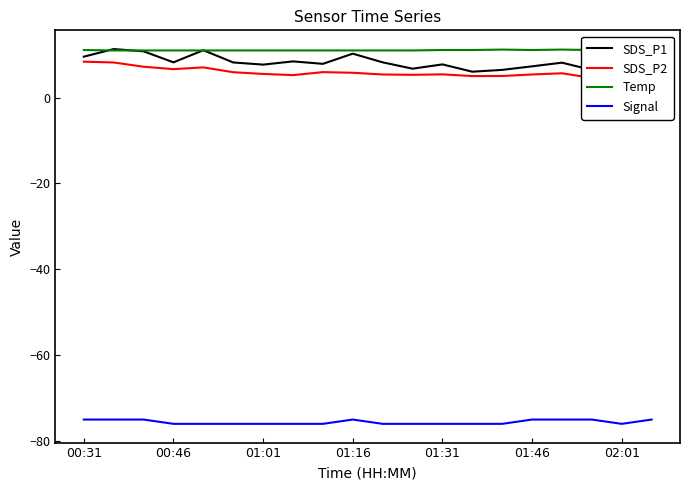

What is the spread (max minus min) of values at 17?

86.1